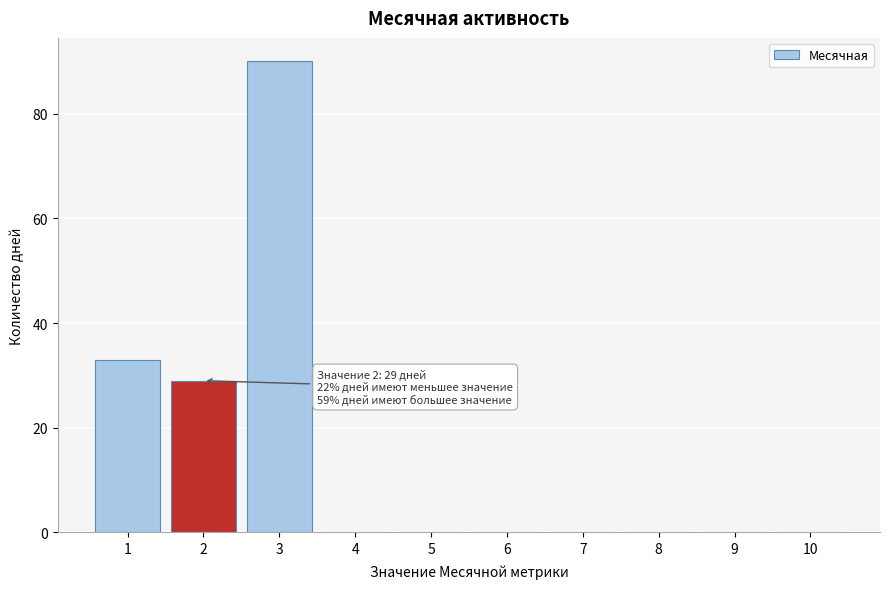

Over which range of the x-axis is the bar tallest?

2.5 to 3.5